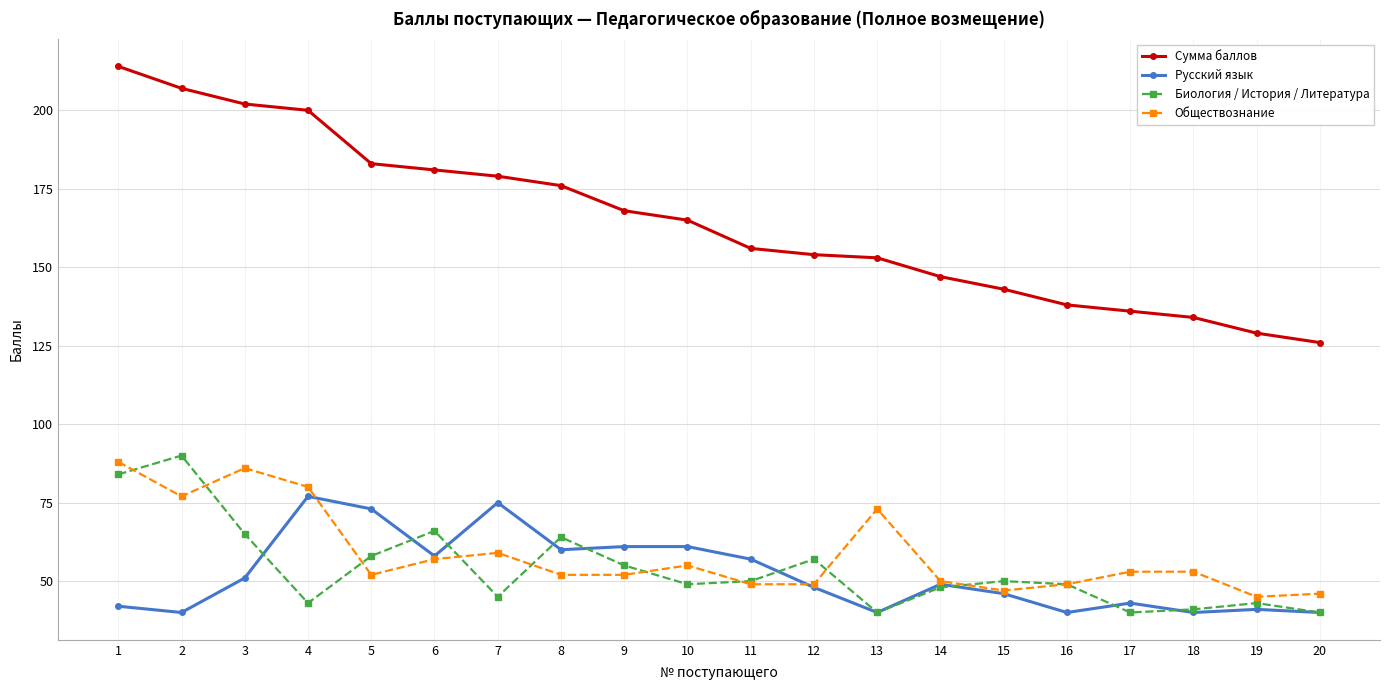

What is the average value of the Биология / История / Литература series?

54